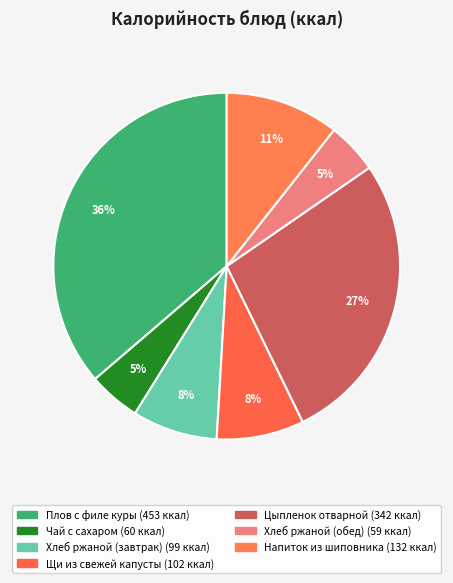

What percentage is the Чай с сахаром slice, to the nearest percent?

5%